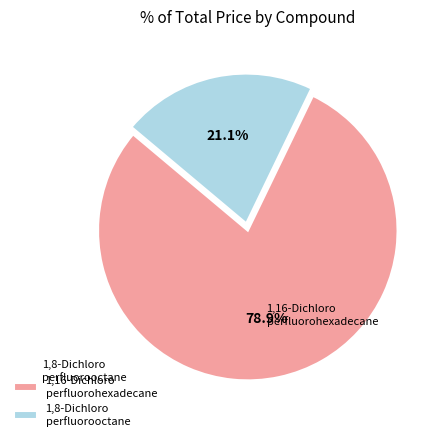

Count the number of slices in the pie.

2